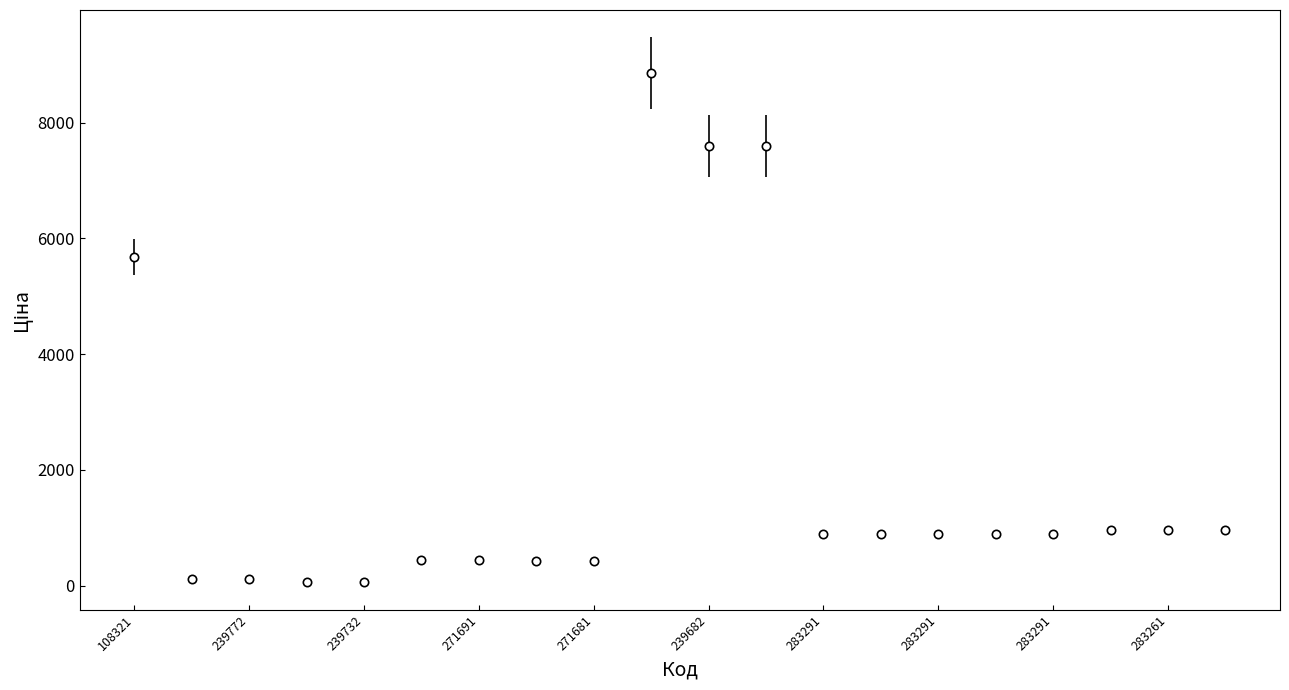

What is the difference between the maximum and minimum values?

8799.6